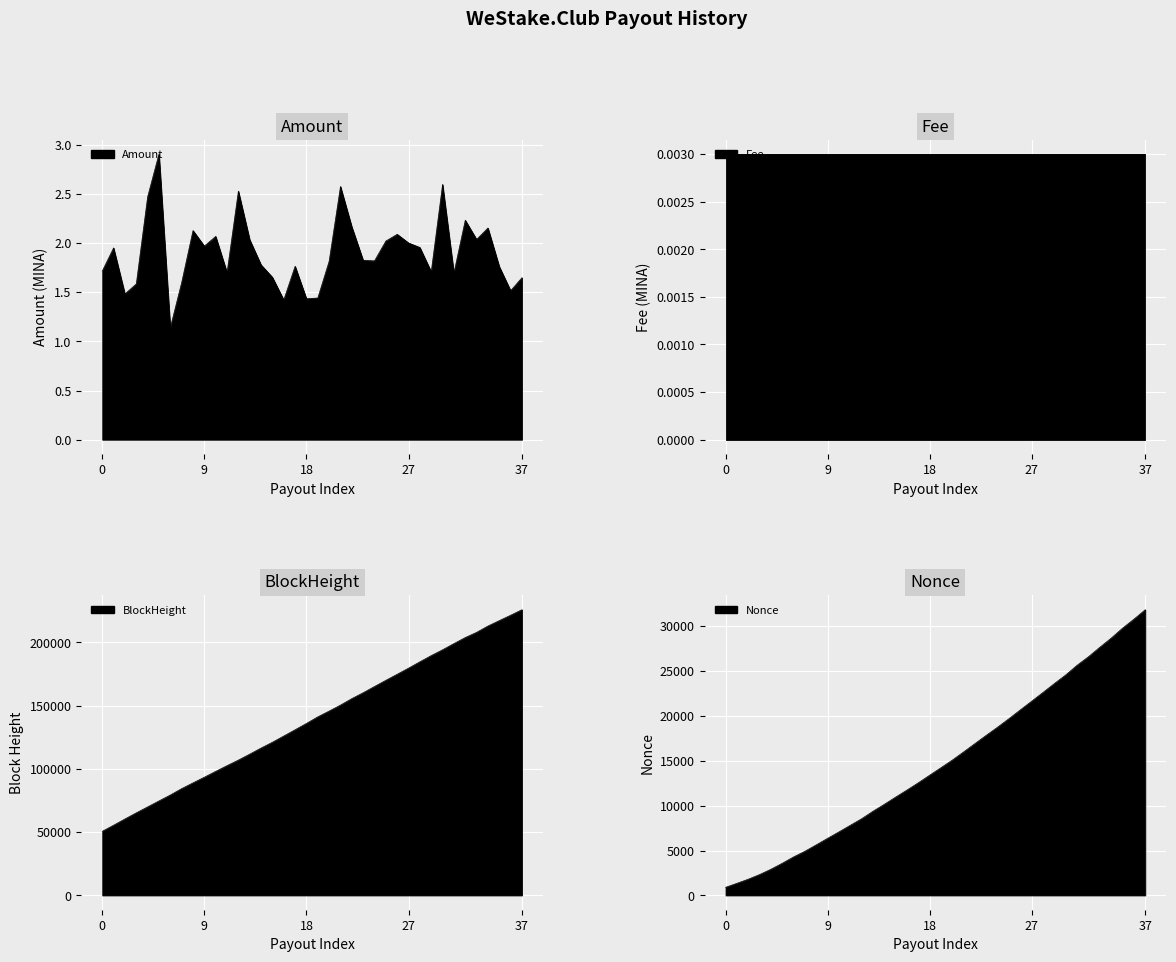

True or false: BlockHeight and Amount intersect in this chart.

False